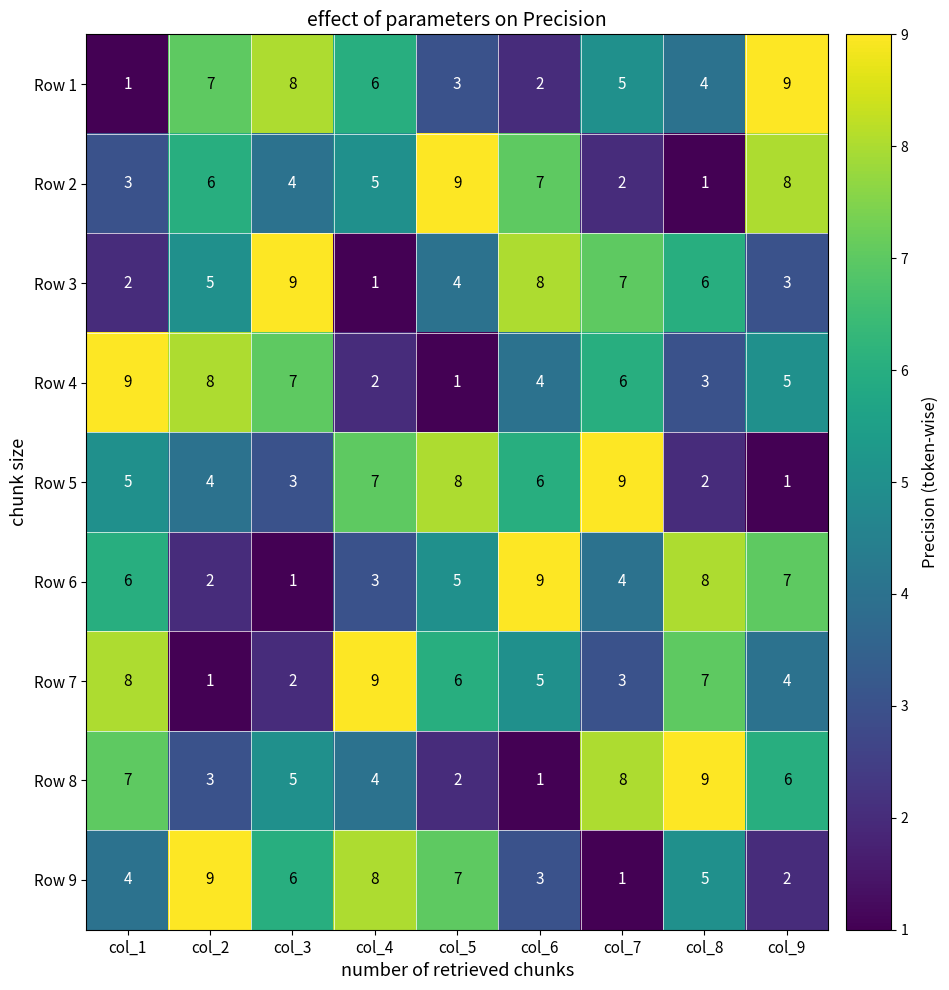

What is the spread (max minus min) of values at col_4?

8